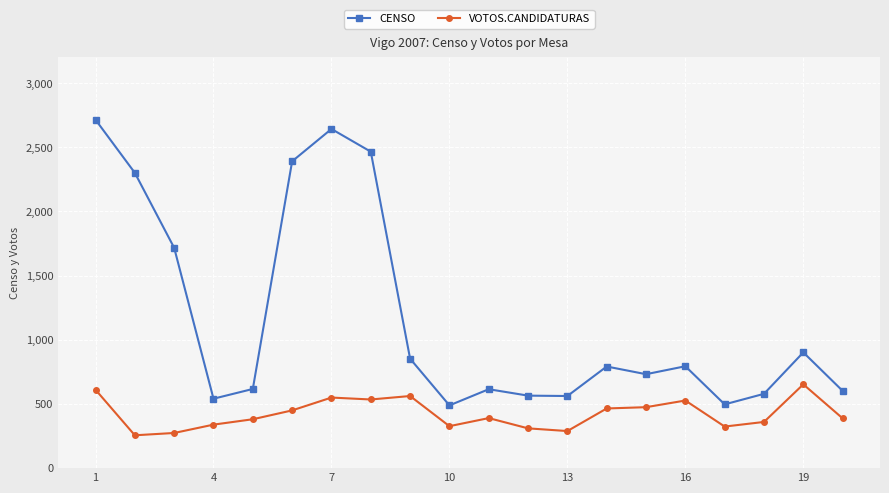

What is the difference between the second highest and minimum values in the VOTOS.CANDIDATURAS series?

355